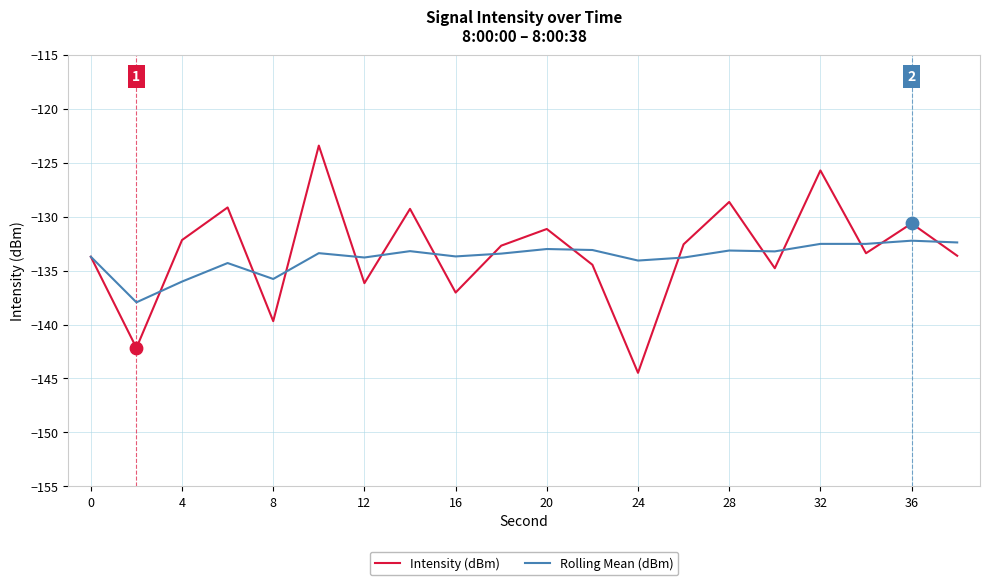

Rank the series by their maximum value, from highest to lowest.

Intensity (dBm), Rolling Mean (dBm)